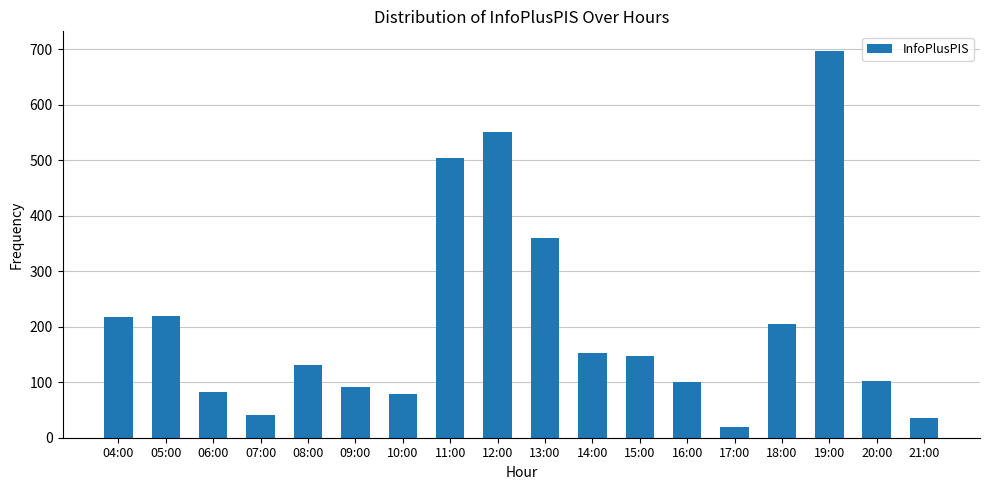

What is the change in value from 07:00 to 15:00?

+107